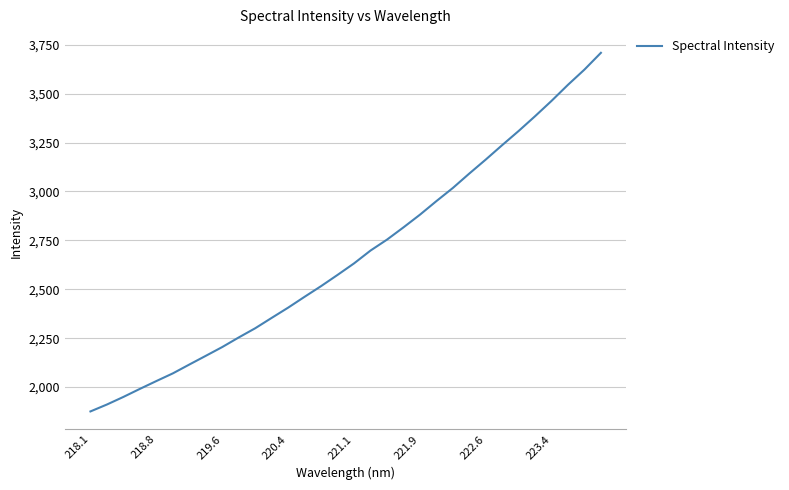

What is the minimum value shown in the chart?

1875.3